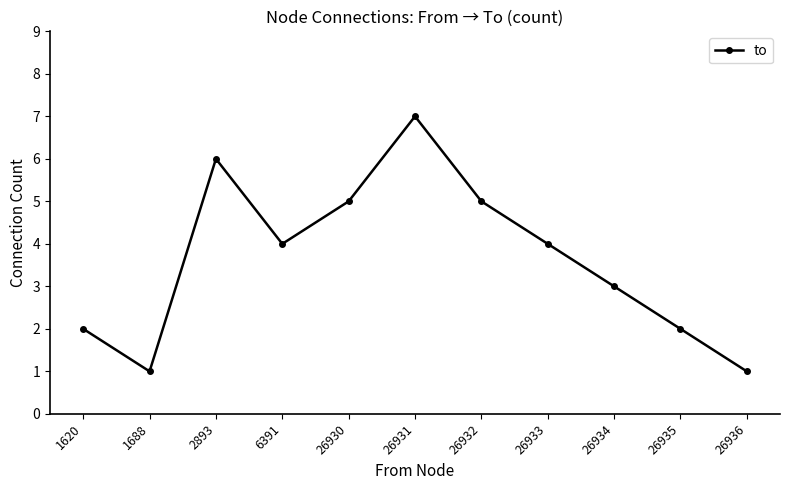

The chart shows a value of 2 at 6391. True or false?

False